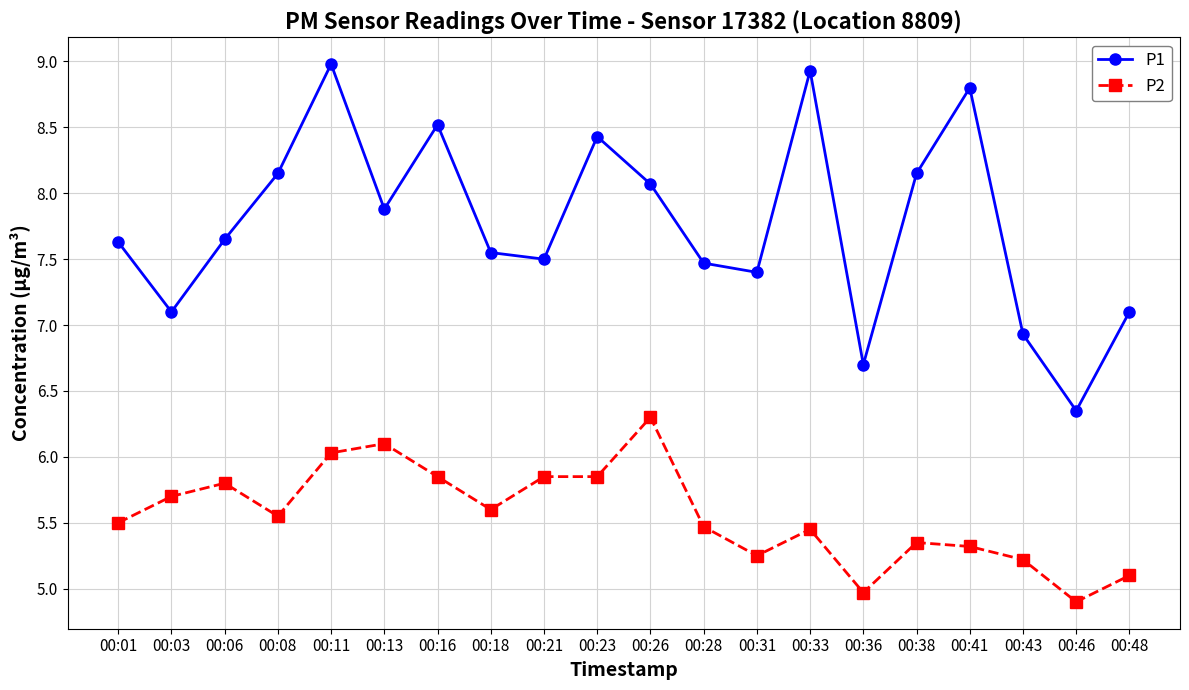

What is the difference between the maximum and minimum values in the P1 series?

2.6